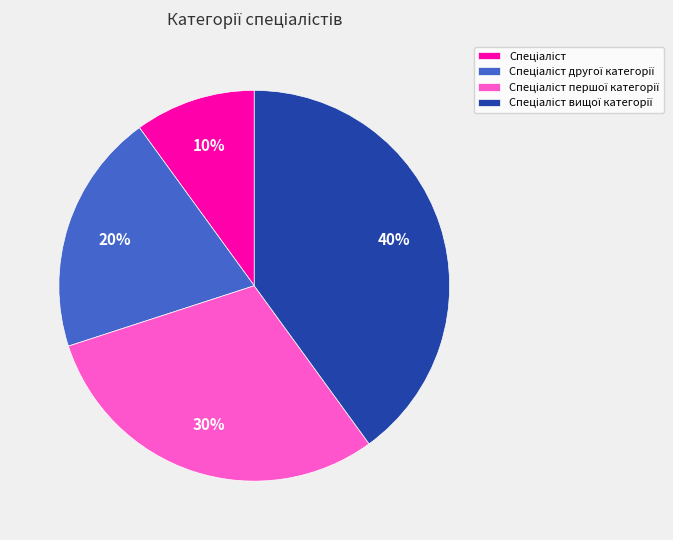

To the nearest percent, what is the average slice percentage?

25%